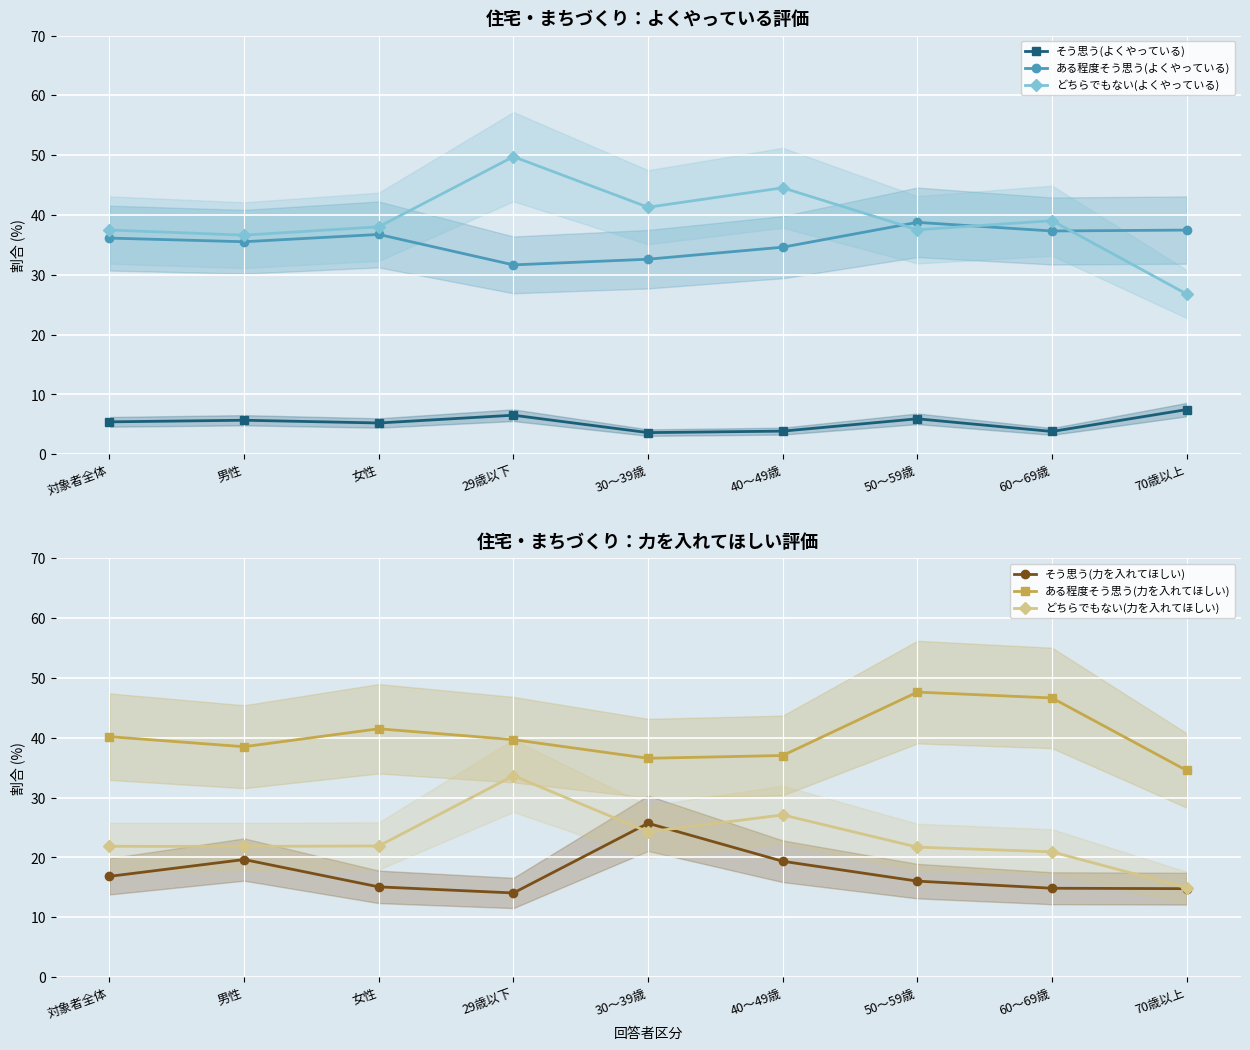

Which series has the largest range (max minus min)?

どちらでもない(よくやっている)